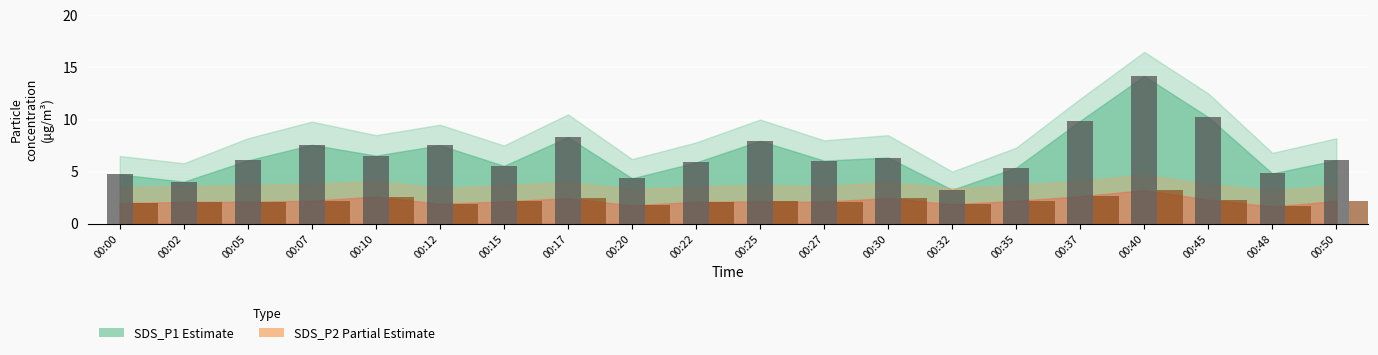

What is the total value across all series at 00:10?

9.1